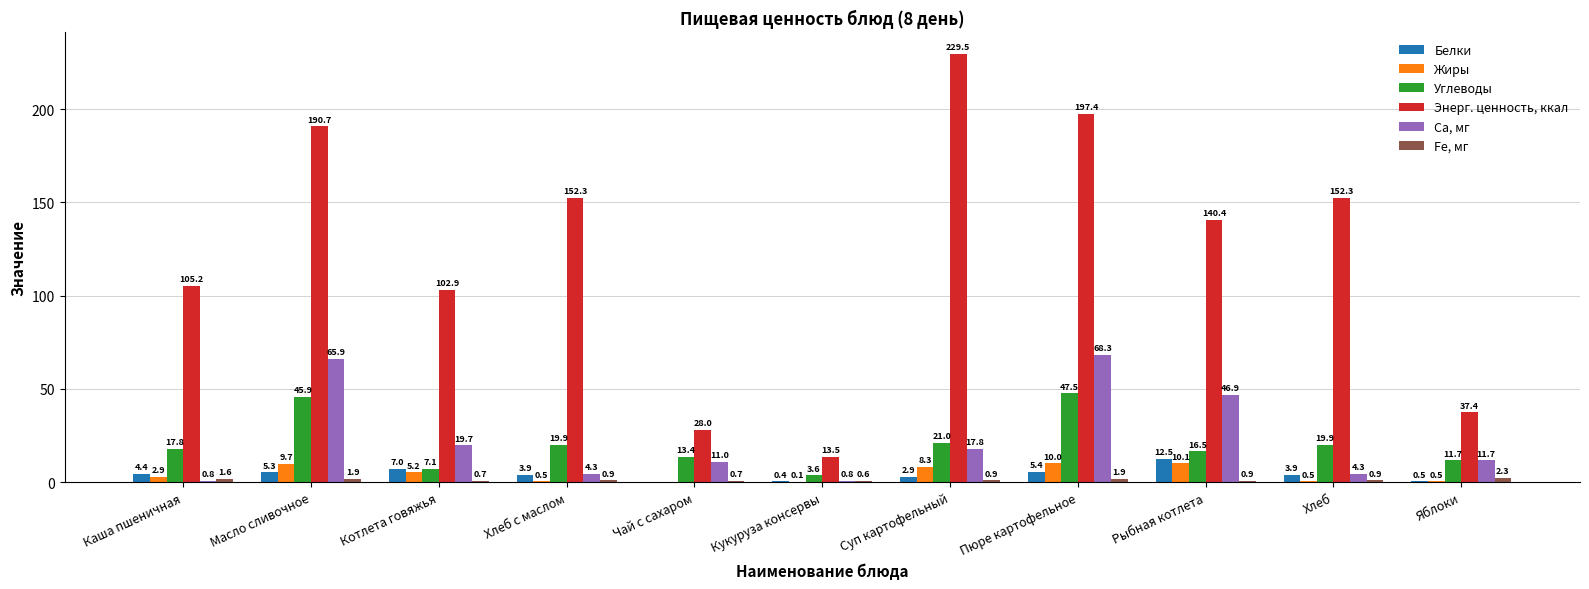

What is the spread (max minus min) of values at Кукуруза консервы?

13.4